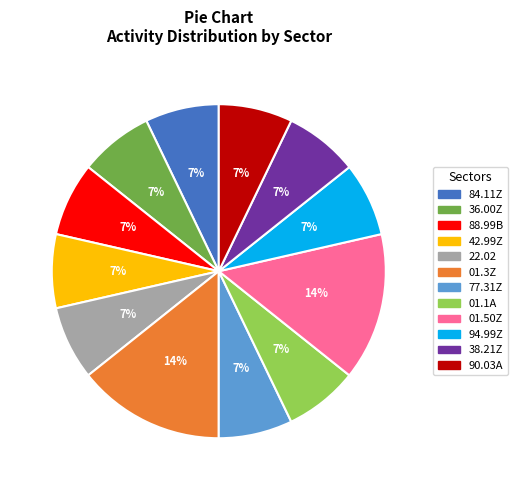

Does 94.99Z represent more than half of the total?

No